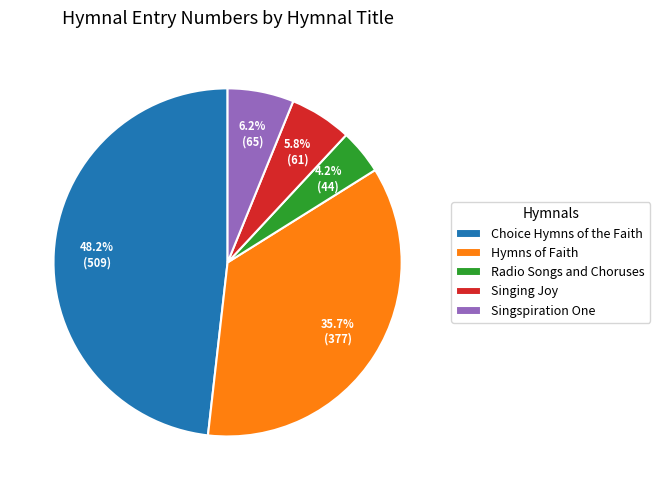

What percentage do Hymns of Faith and Radio Songs and Choruses together represent?

39.9%